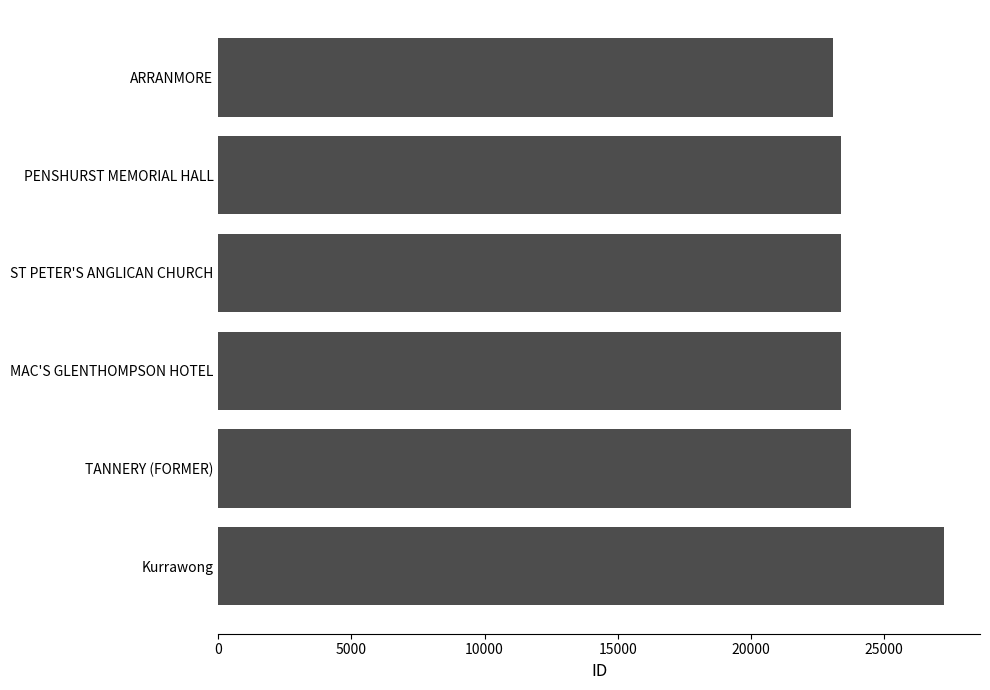

What is the smallest value displayed?

23074